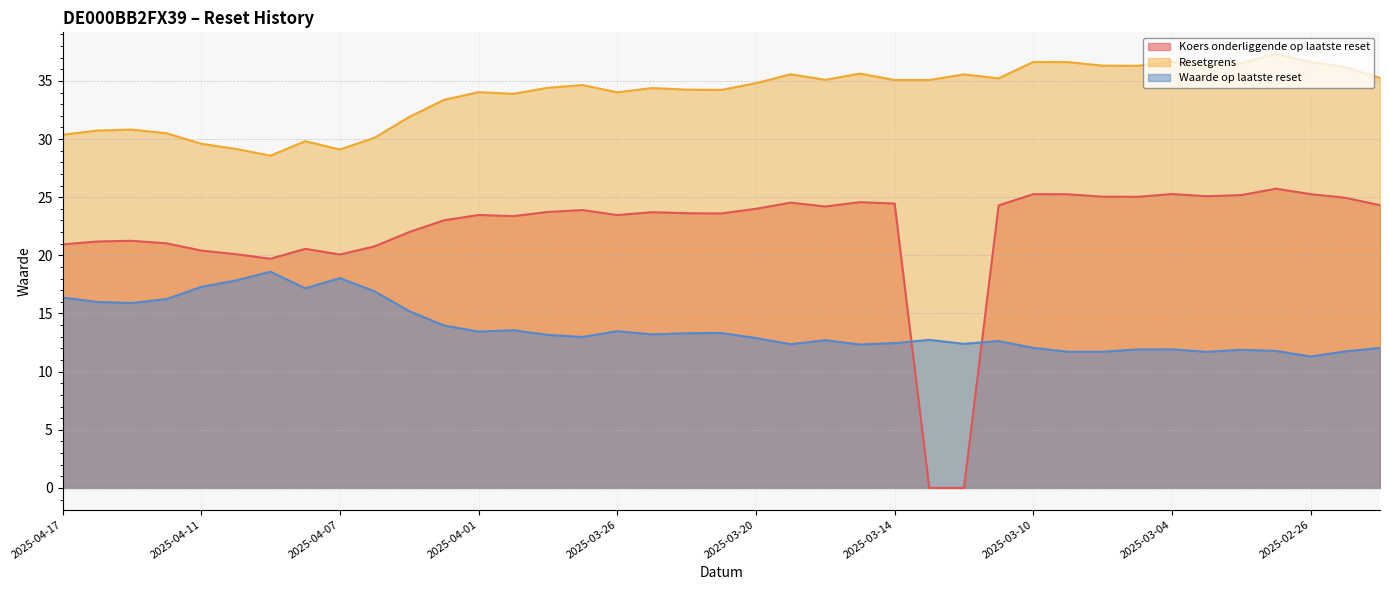

Between 2025-03-05 and 2025-03-19, which is larger?

2025-03-05